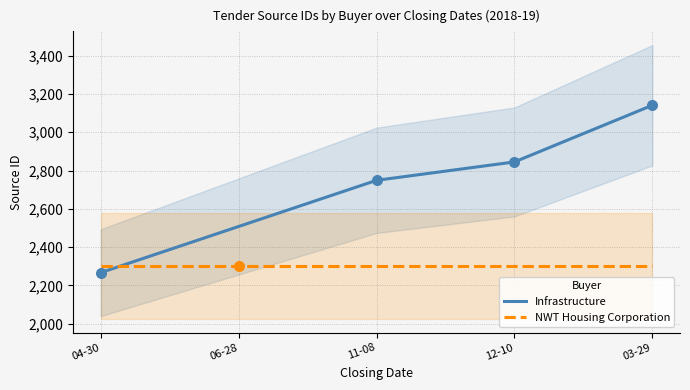

What is the total value across all series at 11-08?

5051